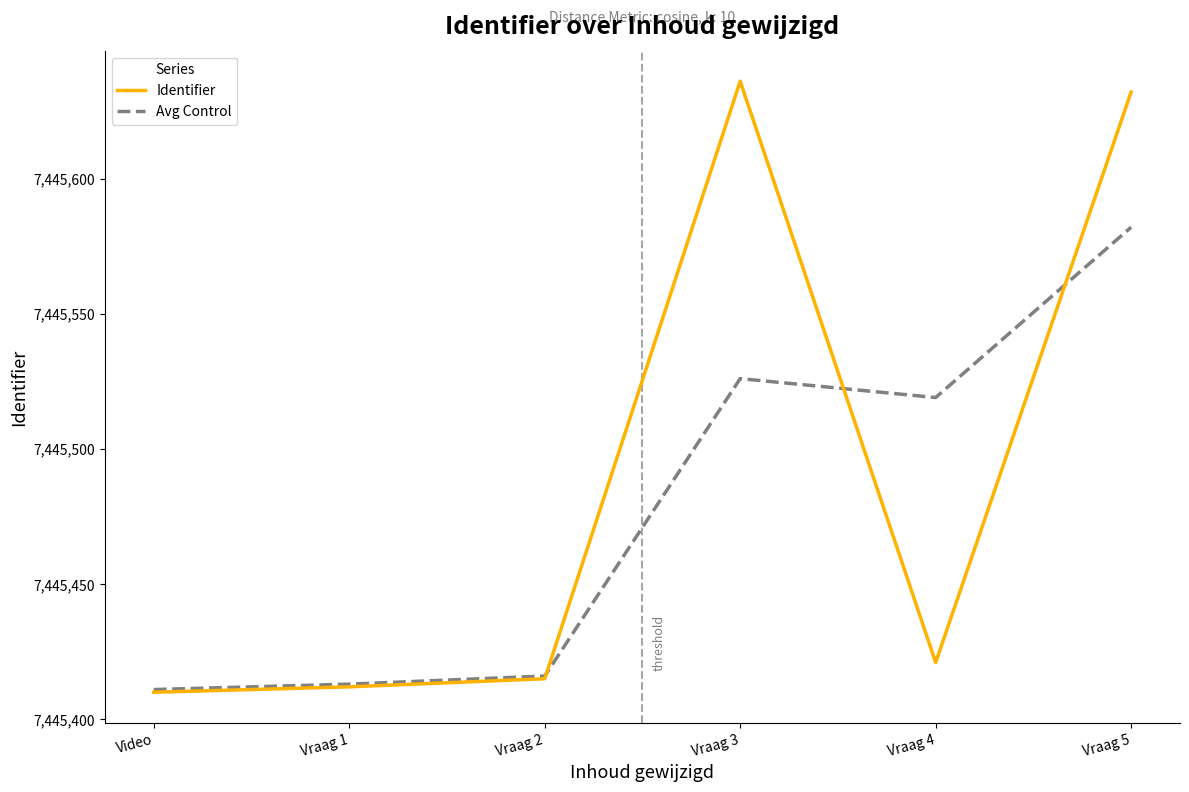

List the labels in order of Identifier value, largest first.

Vraag 3, Vraag 5, Vraag 4, Vraag 2, Vraag 1, Video